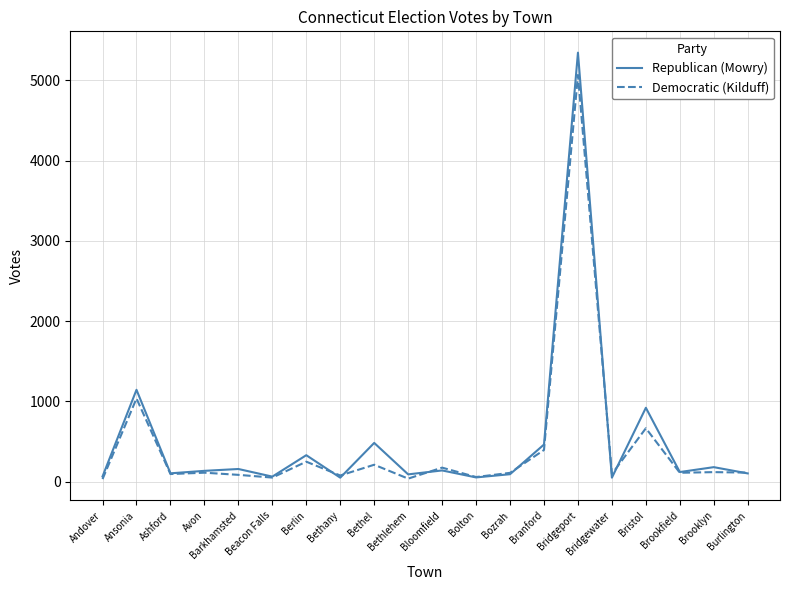

True or false: Republican (Mowry) has more than 1 points higher than both neighbors.

True